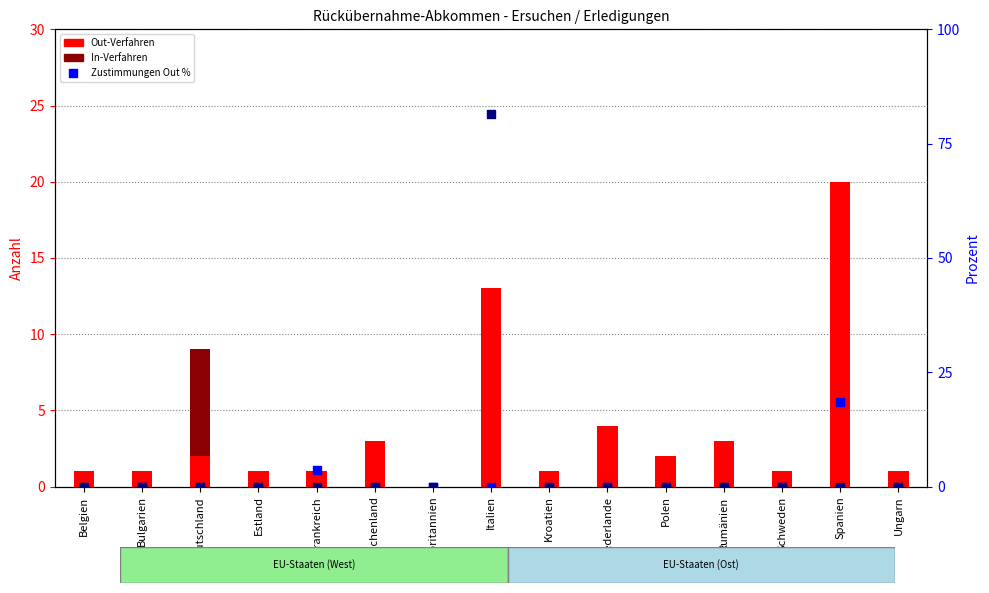

Which series has the largest Y range (max minus min)?

Überstellungen Out %